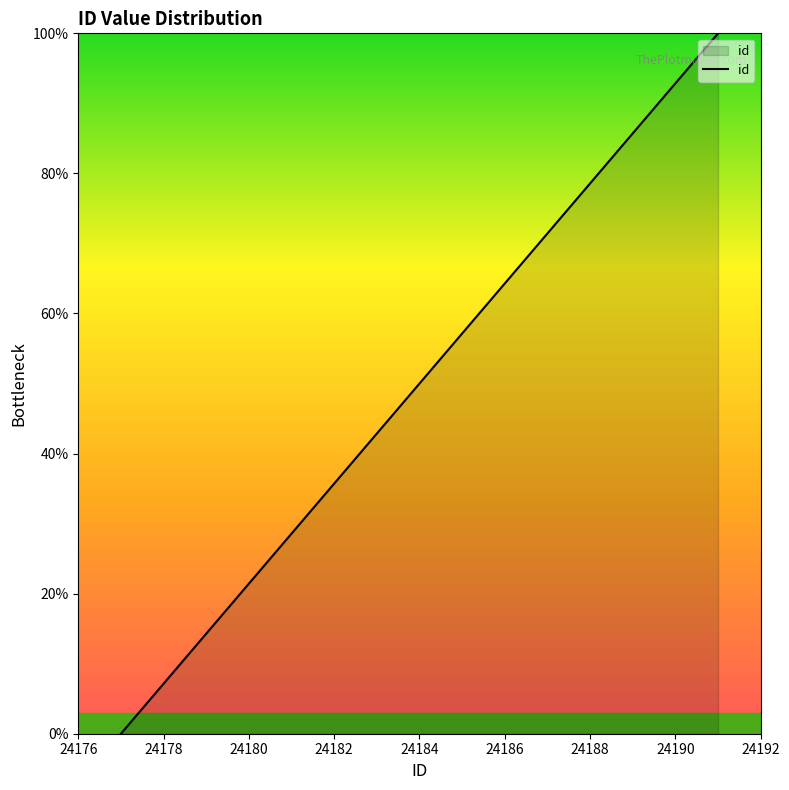

How many categories are shown in the chart?

10